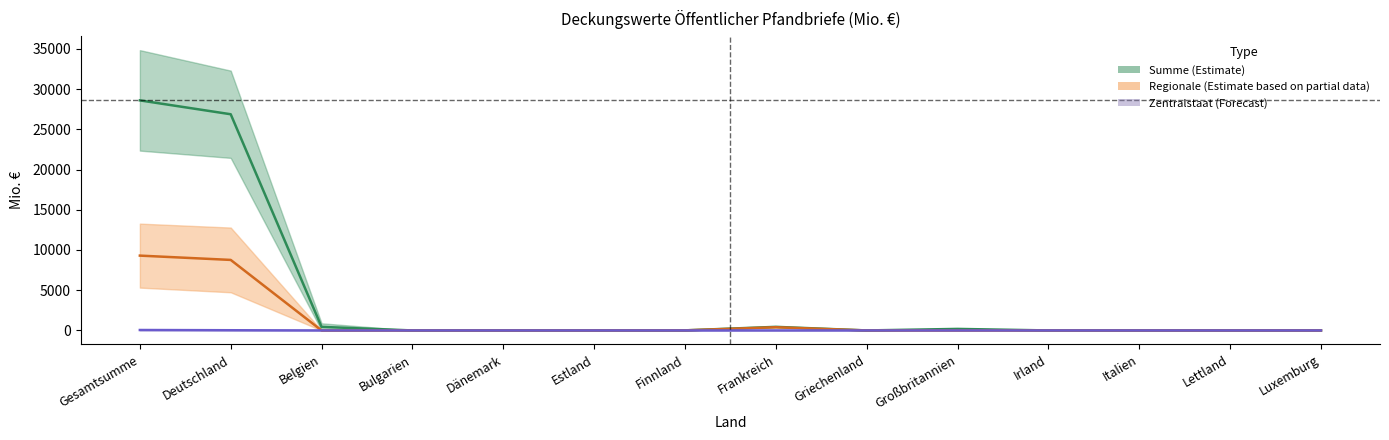

True or false: Summe_2020 has more than 0 points higher than both neighbors.

True